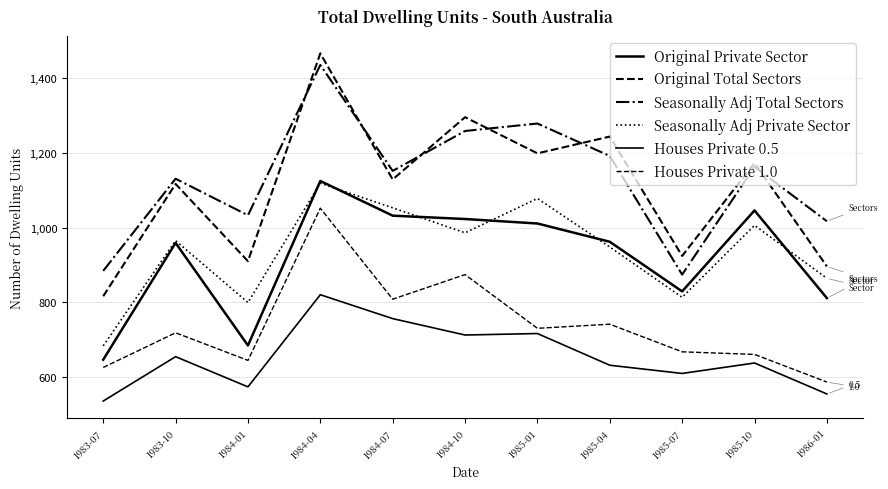

Reading left to right, what are all the values shown in this chart?

Original Private Sector: 1983-07=646	1983-10=959	1984-01=684	1984-04=1125	1984-07=1032	1984-10=1023	1985-01=1011	1985-04=962	1985-07=829	1985-10=1046	1986-01=811
Original Total Sectors: 1983-07=816	1983-10=1117	1984-01=910	1984-04=1467	1984-07=1129	1984-10=1296	1985-01=1199	1985-04=1244	1985-07=924	1985-10=1173	1986-01=896
Seasonally Adj Total Sectors: 1983-07=884	1983-10=1131	1984-01=1033	1984-04=1436	1984-07=1152	1984-10=1259	1985-01=1279	1985-04=1192	1985-07=874	1985-10=1163	1986-01=1017
Seasonally Adj Private Sector: 1983-07=683	1983-10=965	1984-01=799	1984-04=1119	1984-07=1053	1984-10=986	1985-01=1078	1985-04=948	1985-07=813	1985-10=1006	1986-01=864
Houses Private 0.5: 1983-07=535	1983-10=654	1984-01=573	1984-04=820	1984-07=756	1984-10=712	1985-01=716	1985-04=631	1985-07=609	1985-10=637	1986-01=554
Houses Private 1.0: 1983-07=625	1983-10=718	1984-01=644	1984-04=1052	1984-07=808	1984-10=874	1985-01=730	1985-04=741	1985-07=667	1985-10=660	1986-01=586